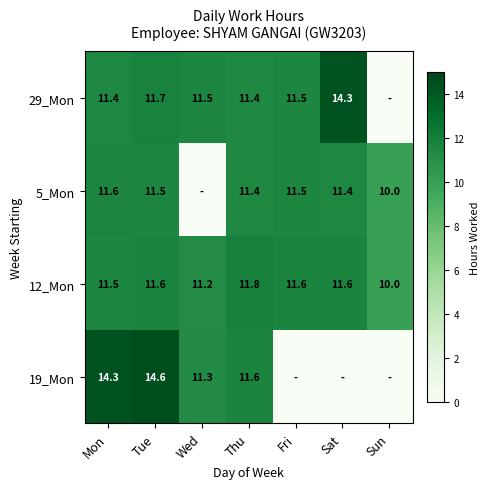

What is the sum of all 12_Mon values?

79.3